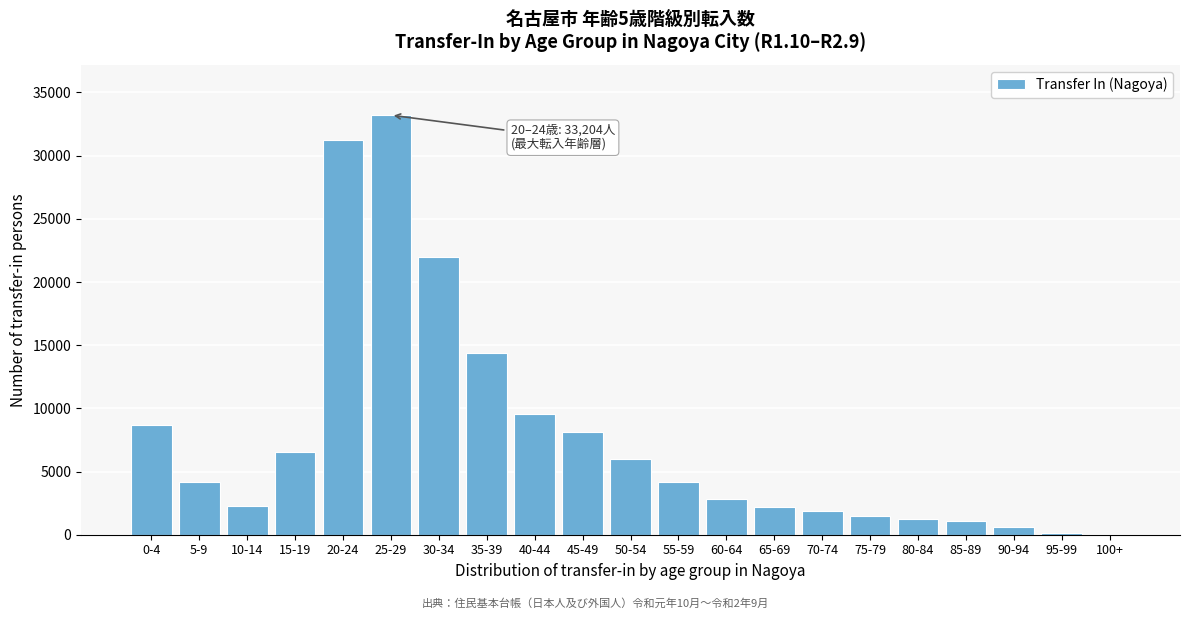

Which label corresponds to the largest value in the chart?

25-29